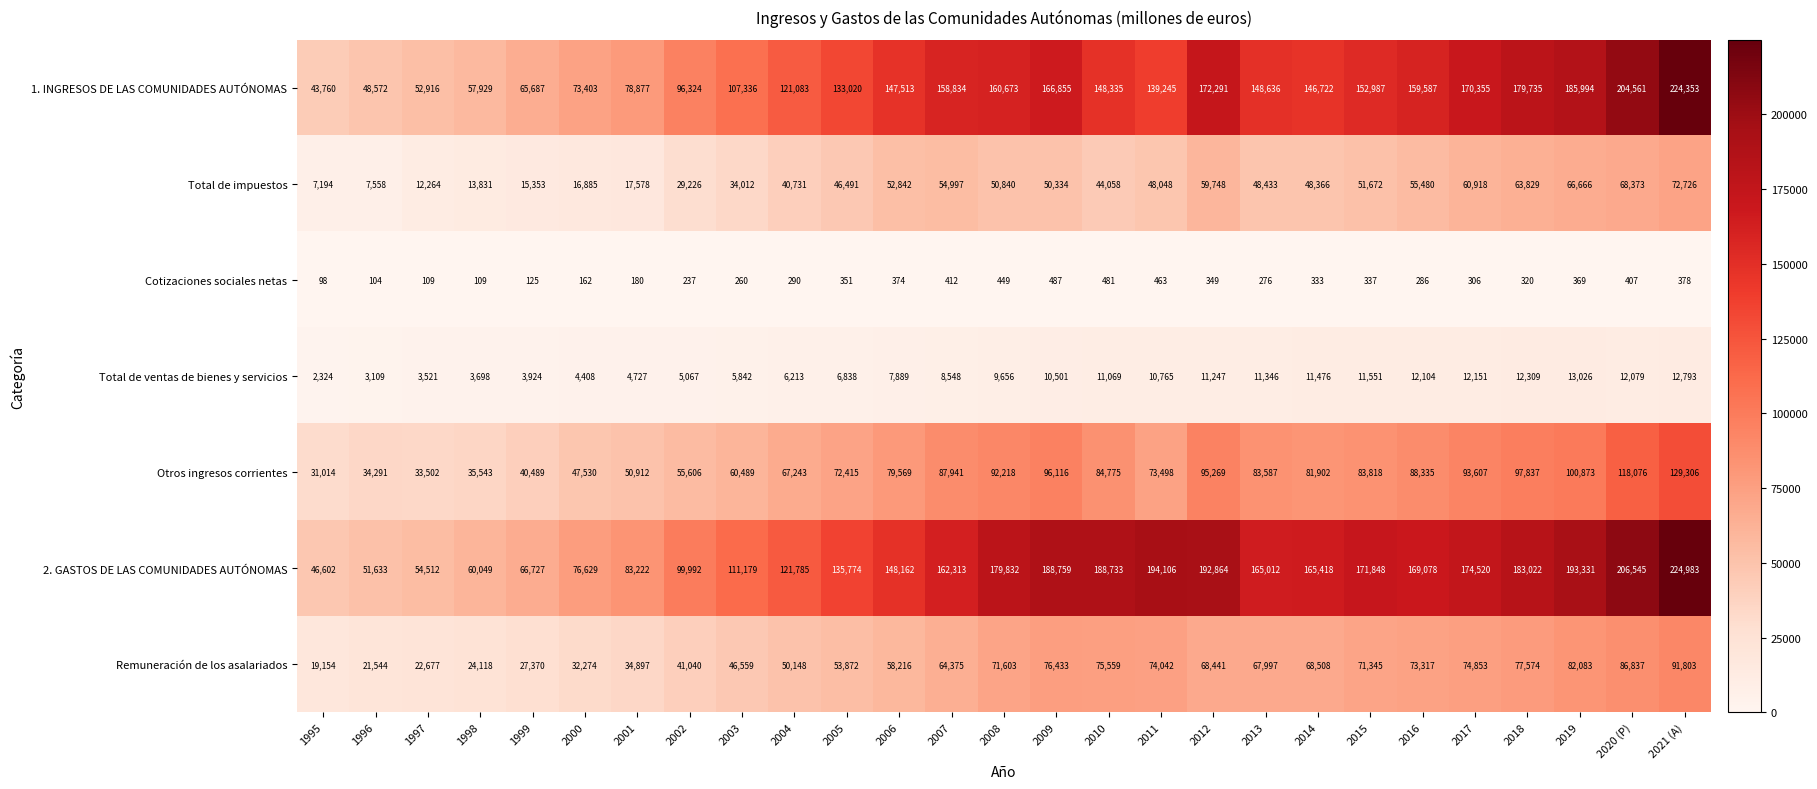

Where is Total de impuestos nearest to the value 39960?

2004